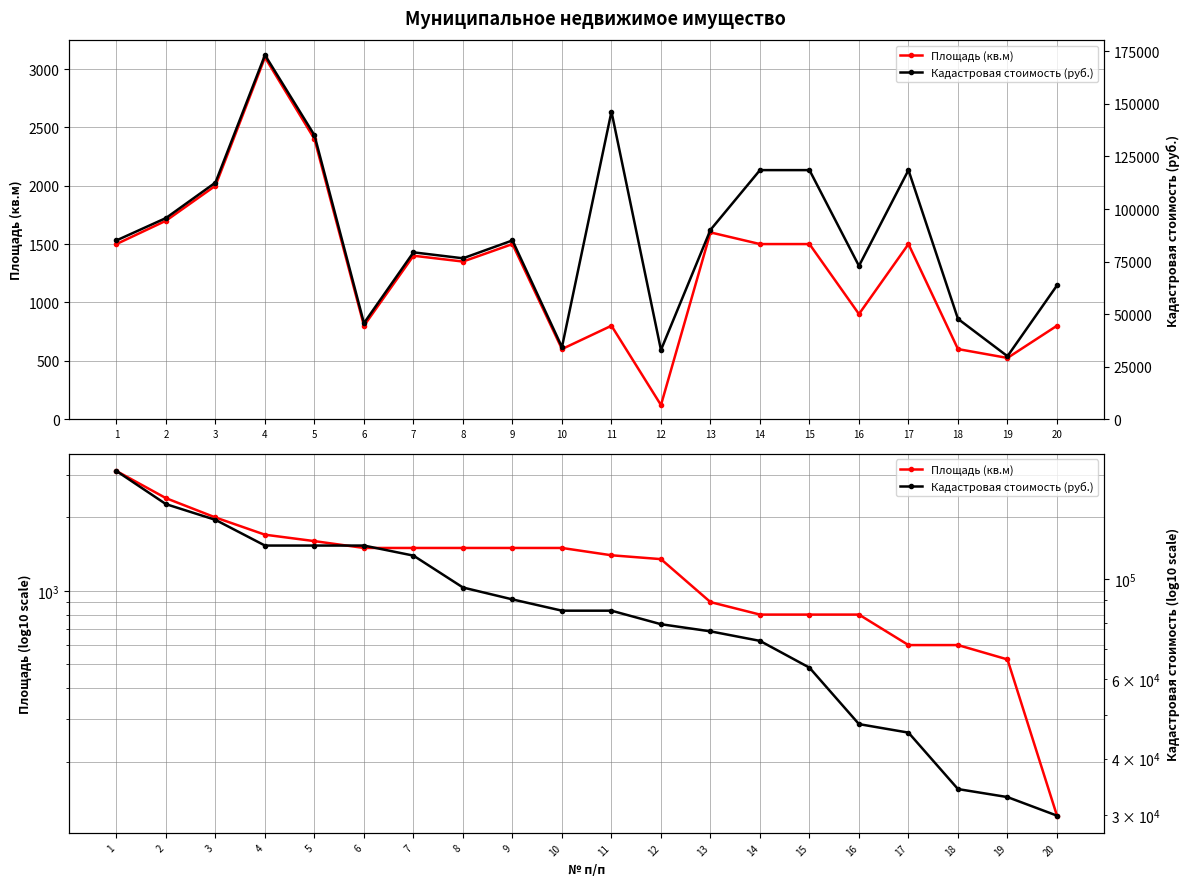

Reading left to right, list all the values displayed in this chart.

Площадь (кв.м): 1=3100.0	2=2400.0	3=2000.0	4=1700.0	5=1600.0	6=1500.0	7=1500.0	8=1500.0	9=1500.0	10=1500.0	11=1400.0	12=1350.0	13=900.0	14=800.0	15=800.0	16=800.0	17=600.0	18=600.0	19=524.0	20=120.0
Кадастровая стоимость (руб.): 1=173280.5	2=146363.2	3=135104.5	4=118514.0	5=118514.0	6=118514.0	7=112587.1	8=95699.0	9=90069.6	10=85037.6	11=85037.6	12=79368.5	13=76533.9	14=72906.6	15=63601.2	16=47700.9	17=45673.3	18=34255.0	19=32884.8	20=29916.0